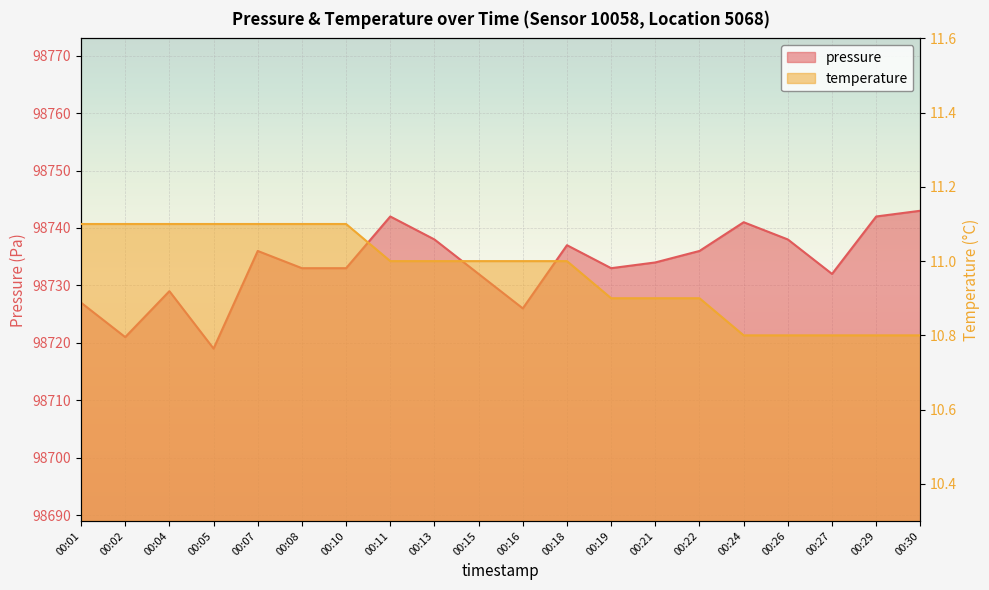

What is the spread (max minus min) of values at 00:24?

98730.2